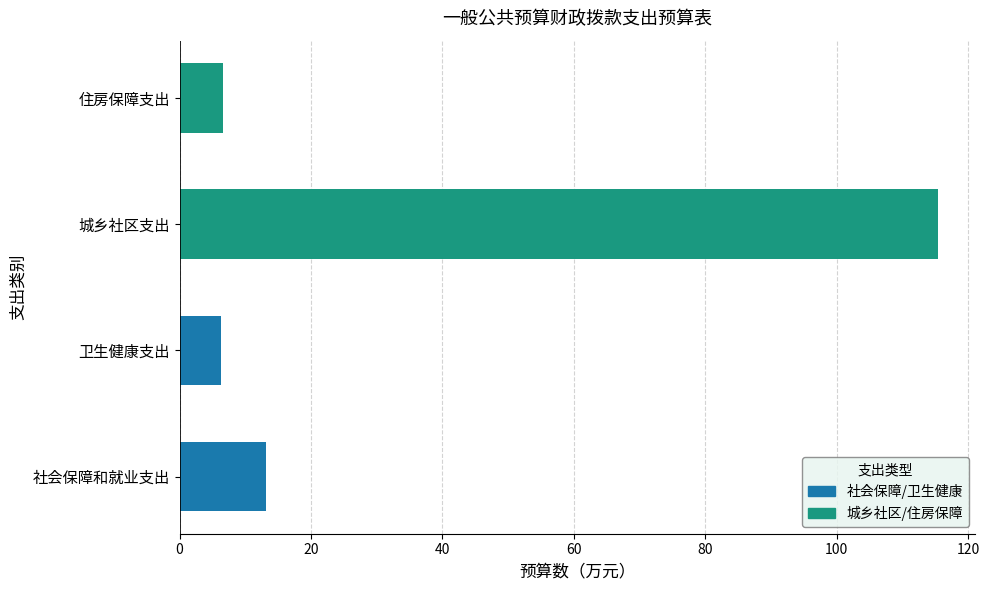

What is the greatest value displayed?

115.3